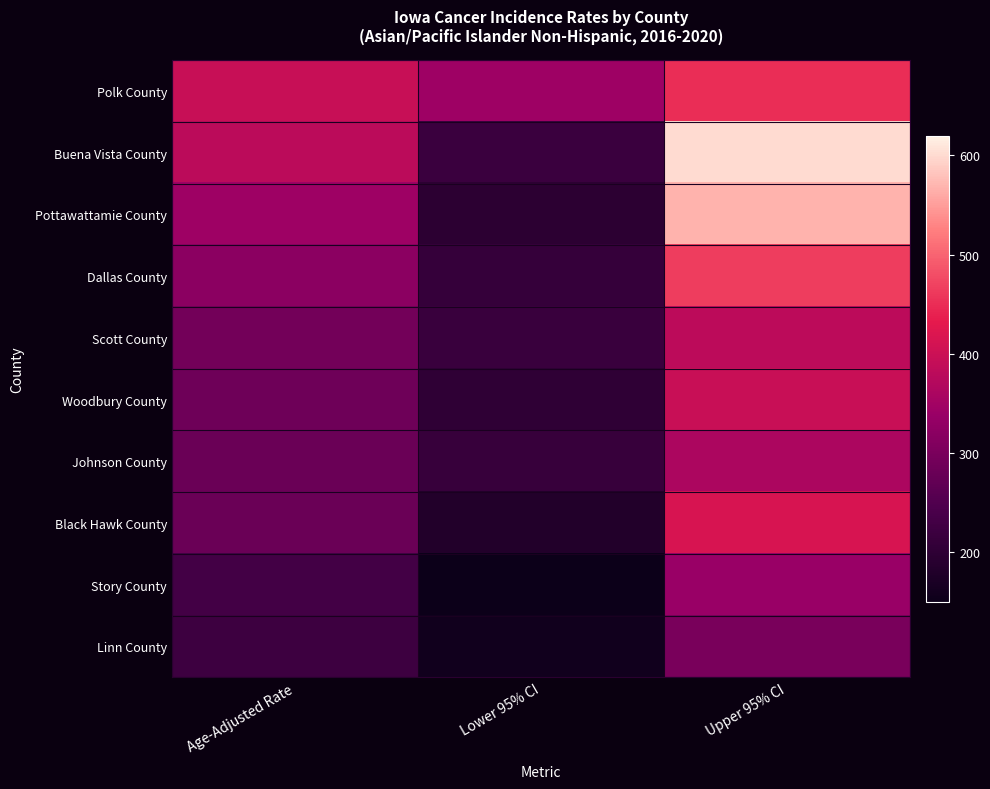

Reading right to left, list all the values displayed in this chart.

Polk County: Upper 95% CI=449.8	Lower 95% CI=345.7	Age-Adjusted Rate=395.5
Buena Vista County: Upper 95% CI=601.5	Lower 95% CI=219.4	Age-Adjusted Rate=380.2
Pottawattamie County: Upper 95% CI=567.9	Lower 95% CI=195.9	Age-Adjusted Rate=346.4
Dallas County: Upper 95% CI=465.2	Lower 95% CI=211.6	Age-Adjusted Rate=322.0
Scott County: Upper 95% CI=382.9	Lower 95% CI=217.8	Age-Adjusted Rate=292.3
Woodbury County: Upper 95% CI=396.3	Lower 95% CI=202.1	Age-Adjusted Rate=287.5
Johnson County: Upper 95% CI=361.7	Lower 95% CI=213.4	Age-Adjusted Rate=281.0
Black Hawk County: Upper 95% CI=414.4	Lower 95% CI=181.8	Age-Adjusted Rate=280.4
Story County: Upper 95% CI=338.5	Lower 95% CI=148.4	Age-Adjusted Rate=231.2
Linn County: Upper 95% CI=300.0	Lower 95% CI=159.0	Age-Adjusted Rate=221.9